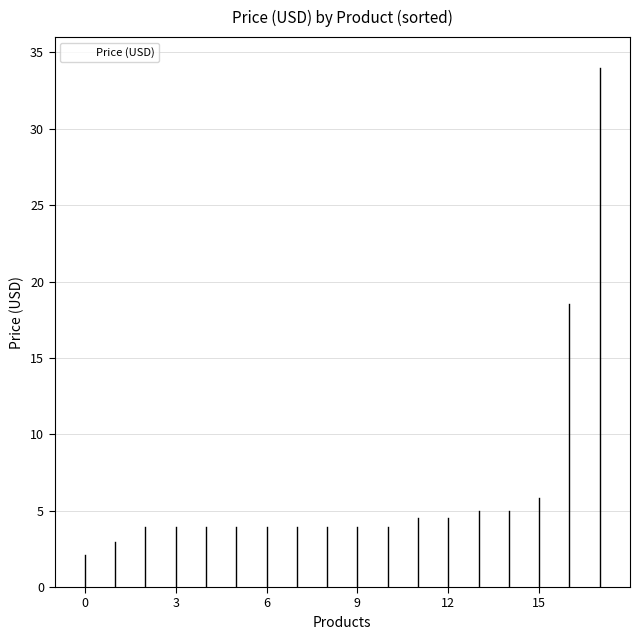

What is the value of the 3rd bar from the left?

4.0